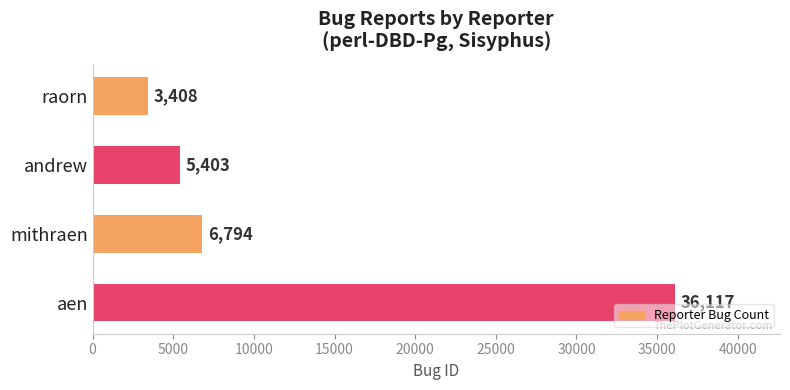

List the labels in order of value, smallest first.

raorn, andrew, mithraen, aen